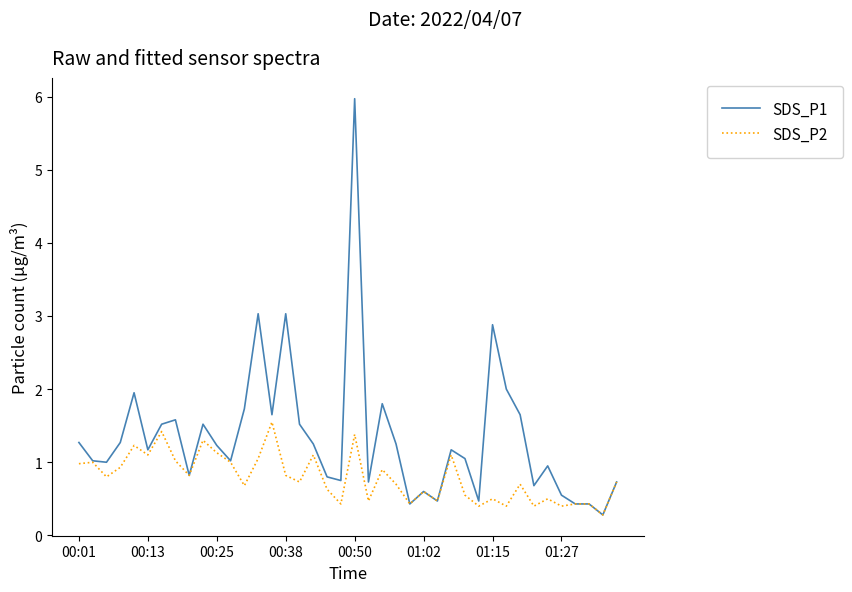

Which series has the largest total across all categories?

SDS_P1